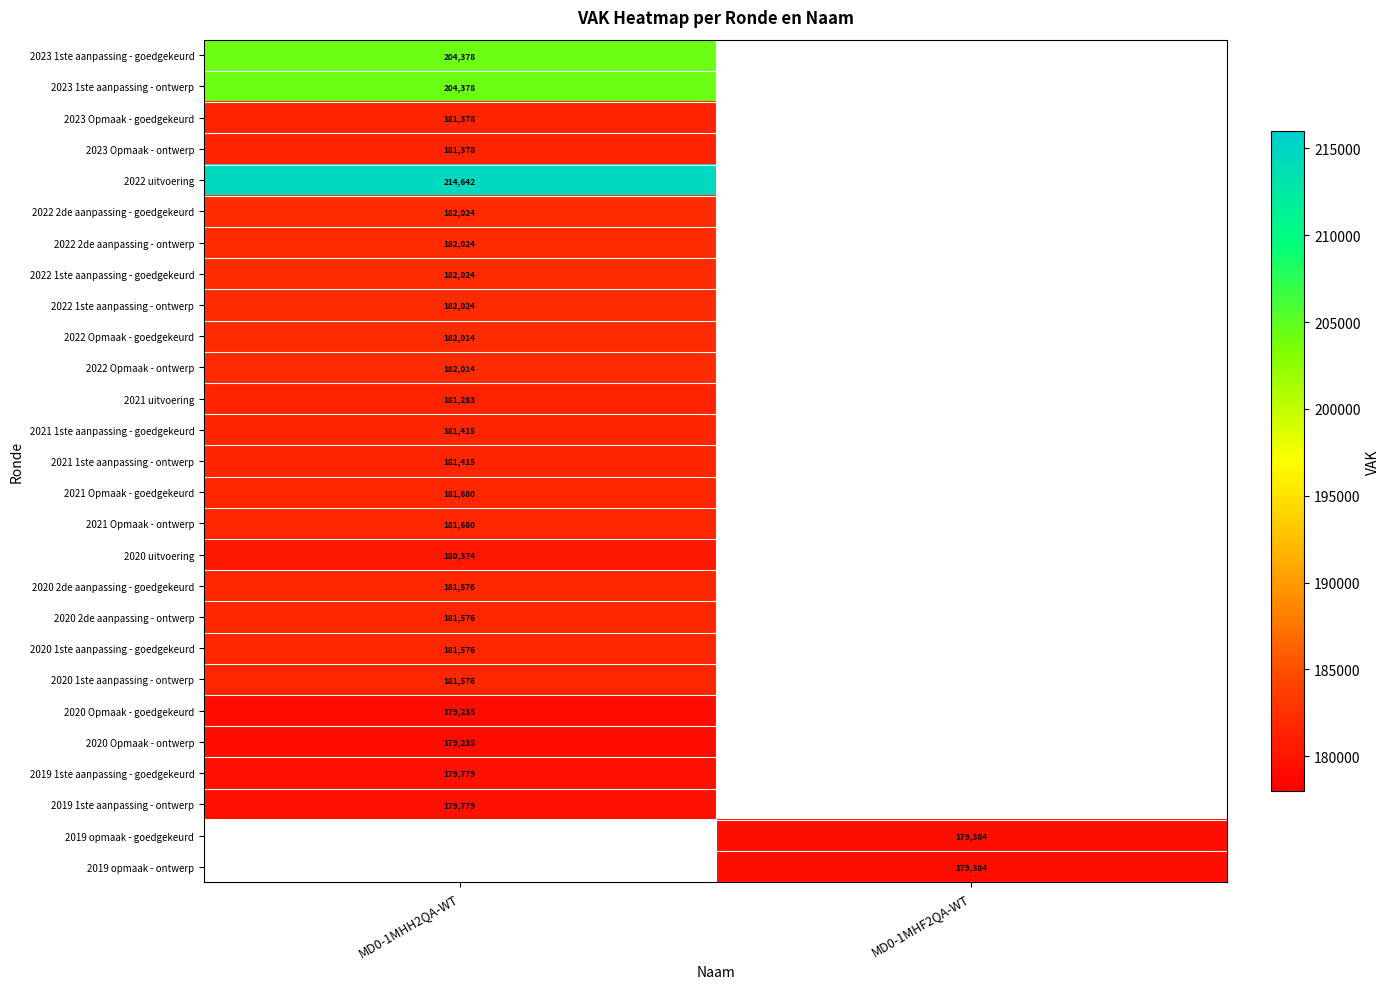

At how many categories does at least one series exceed 112272?

2